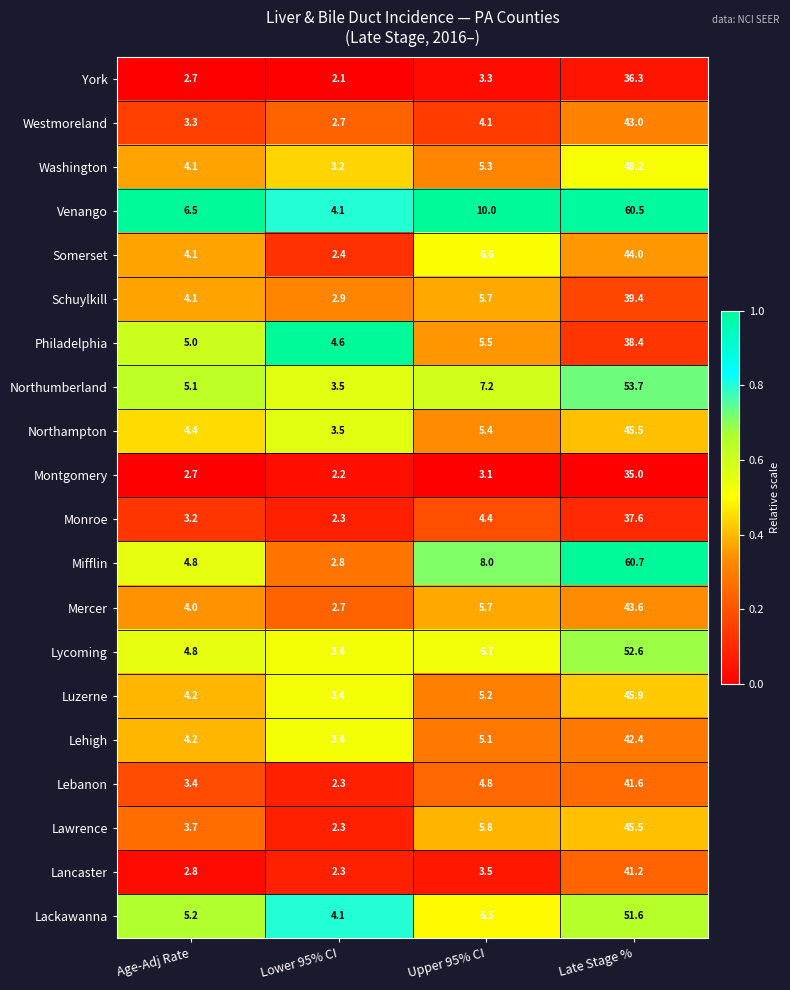

How many values in the Schuylkill series exceed 5?

2